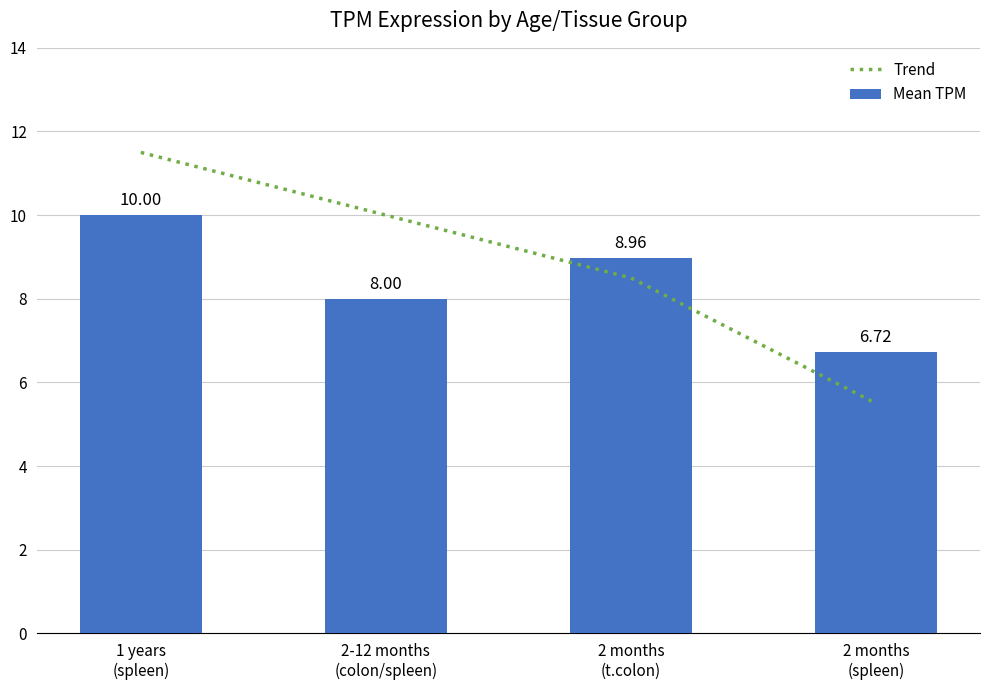

Which label corresponds to the largest value in the chart?

1 years
(spleen)